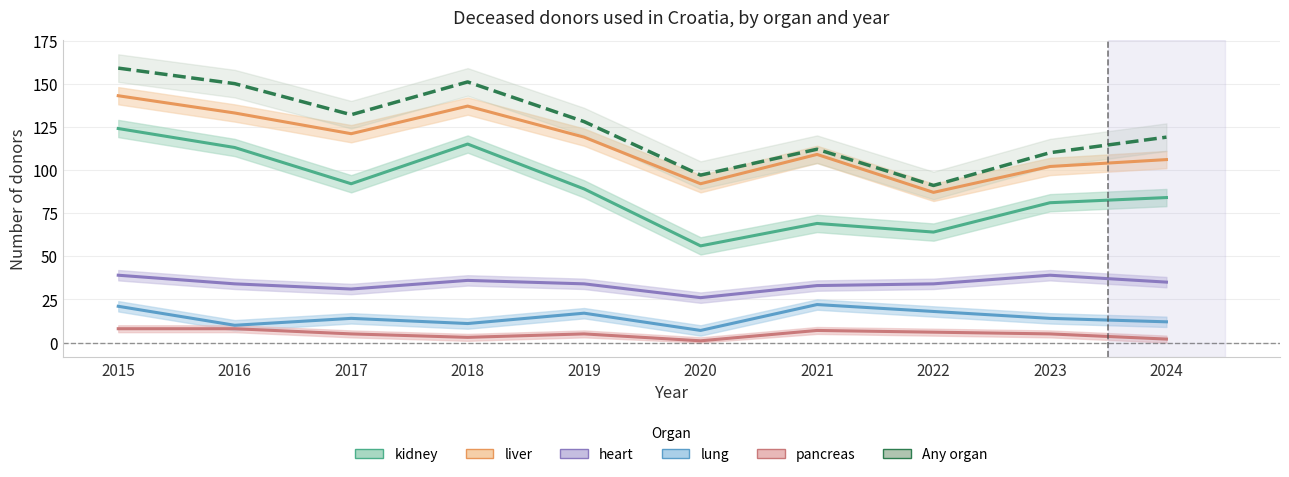

Which label corresponds to the largest value in the chart?

2015